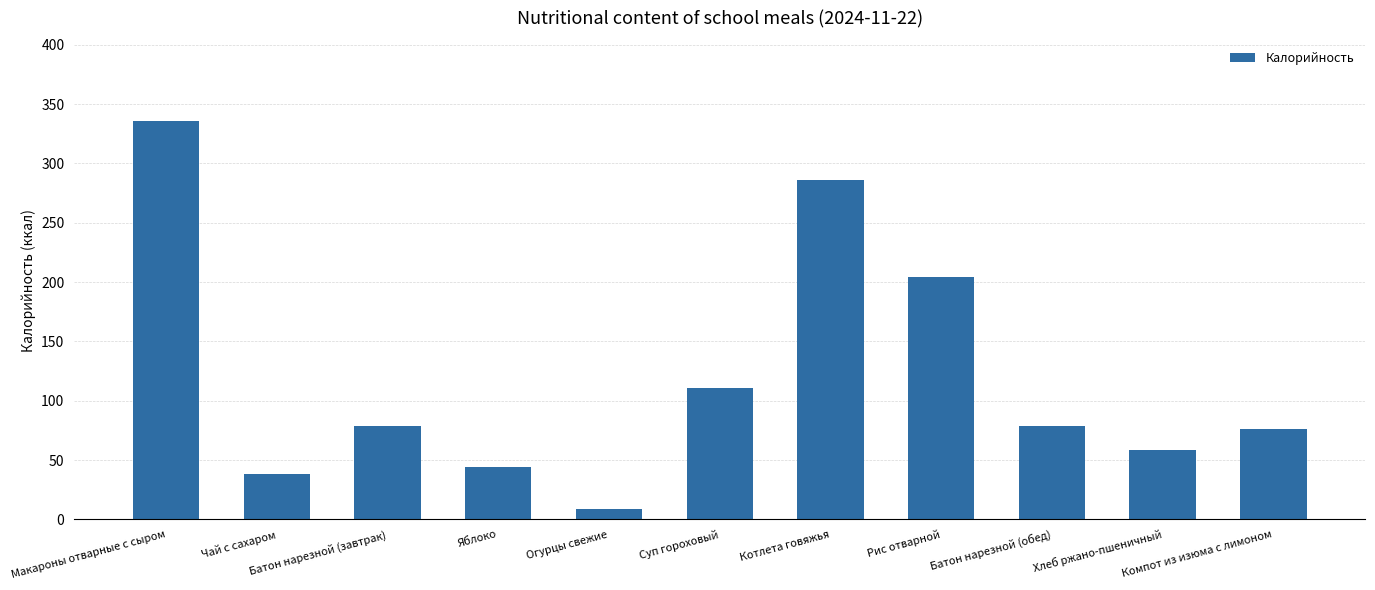

Is it true that the value at Огурцы свежие is 8.5?

True